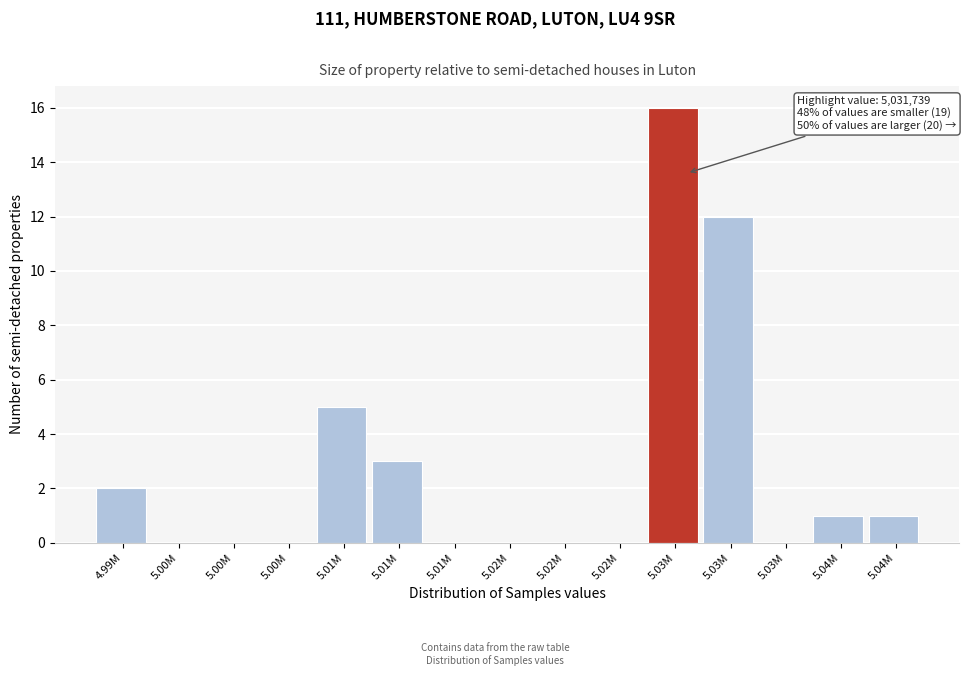

Count the number of categories in the chart.

15